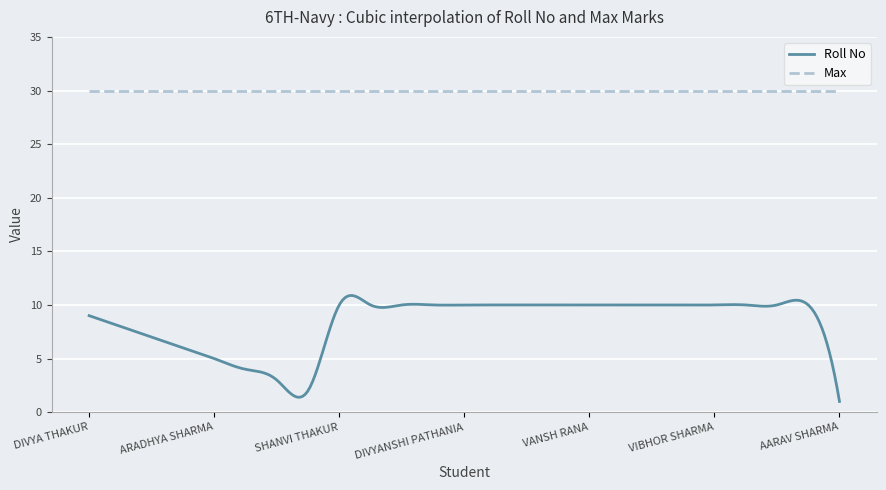

What is the greatest value displayed?

30.0